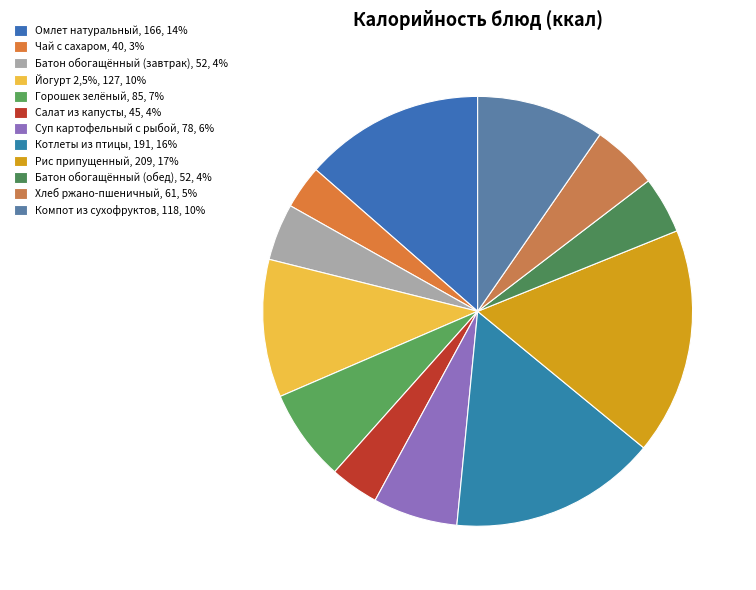

Does any single category account for the majority?

No